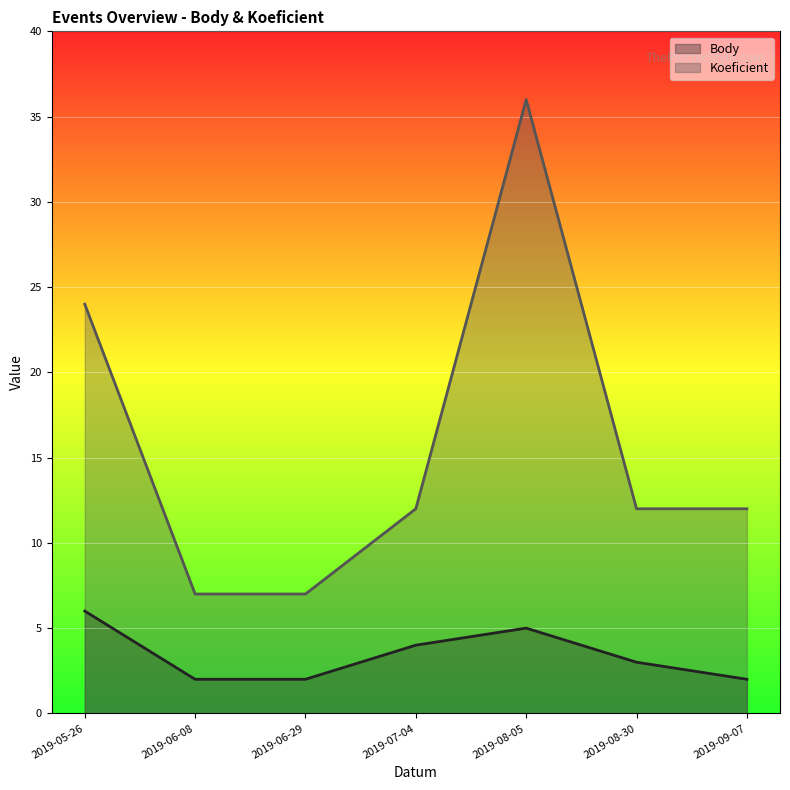

What is the label of the 4th point from the left?

2019-07-04